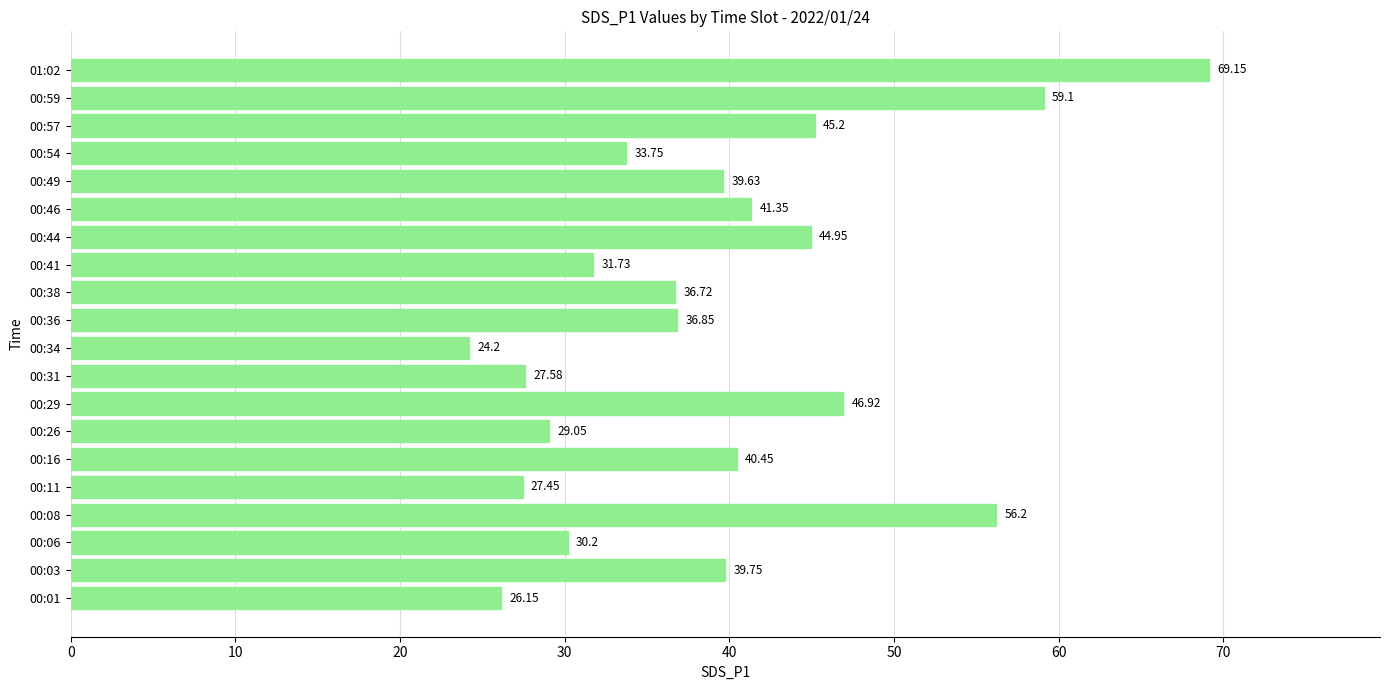

Between 00:29 and 00:26, which is larger?

00:29